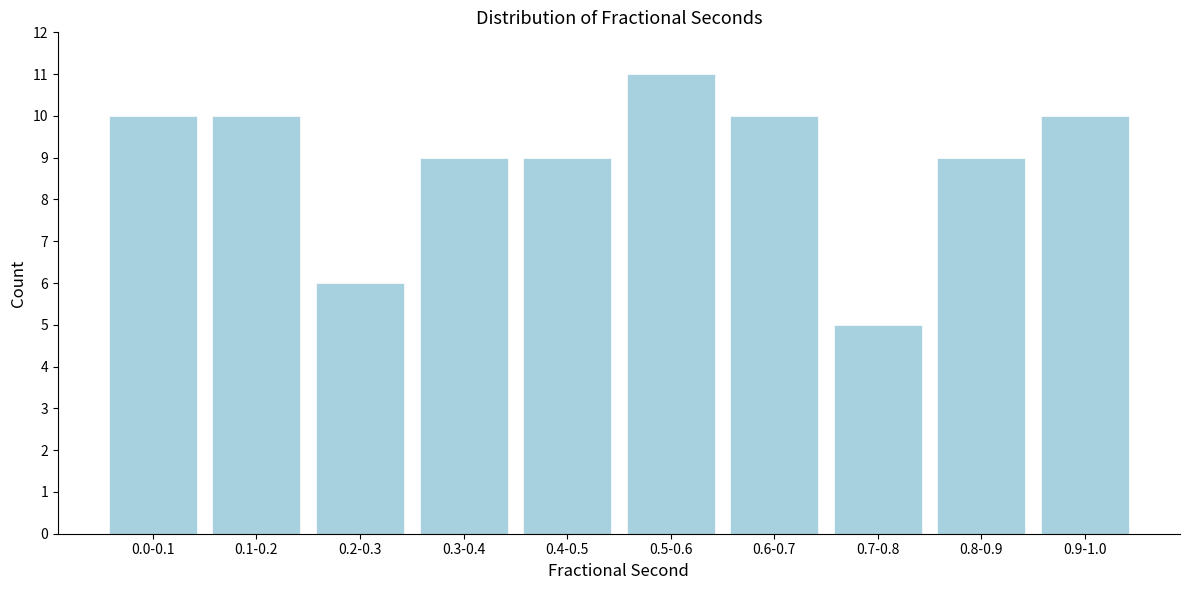

Reading left to right, transcribe all the data shown in this chart.

10	10	6	9	9	11	10	5	9	10